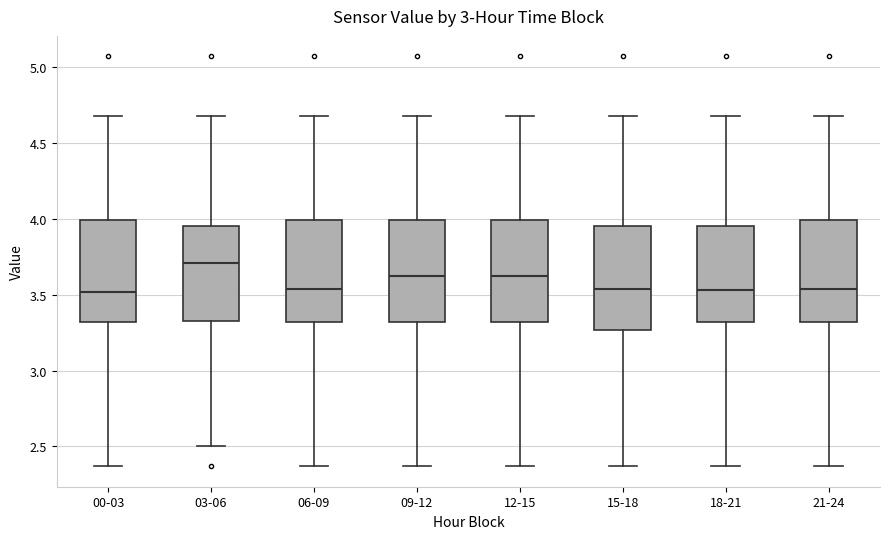

Where does the upper whisker of the box for 09-12 end on the y-axis? The values are not printed on the chart, so give them approximately, as read against the axis.

4.70